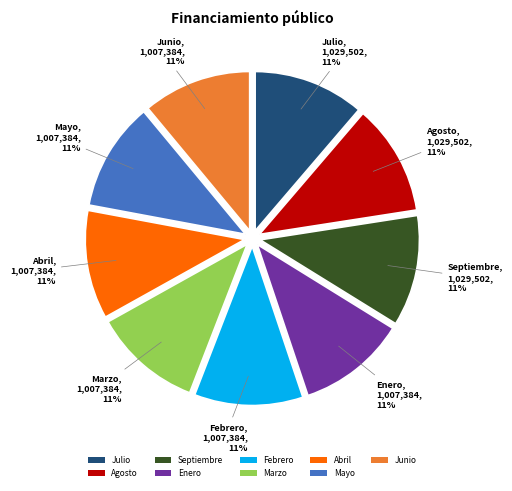

The Febrero slice represents 16% of the pie. True or false?

False